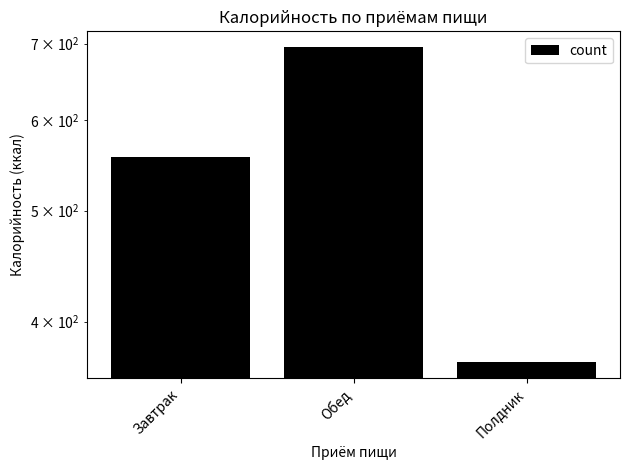

What is the sum of all values?

1620.1